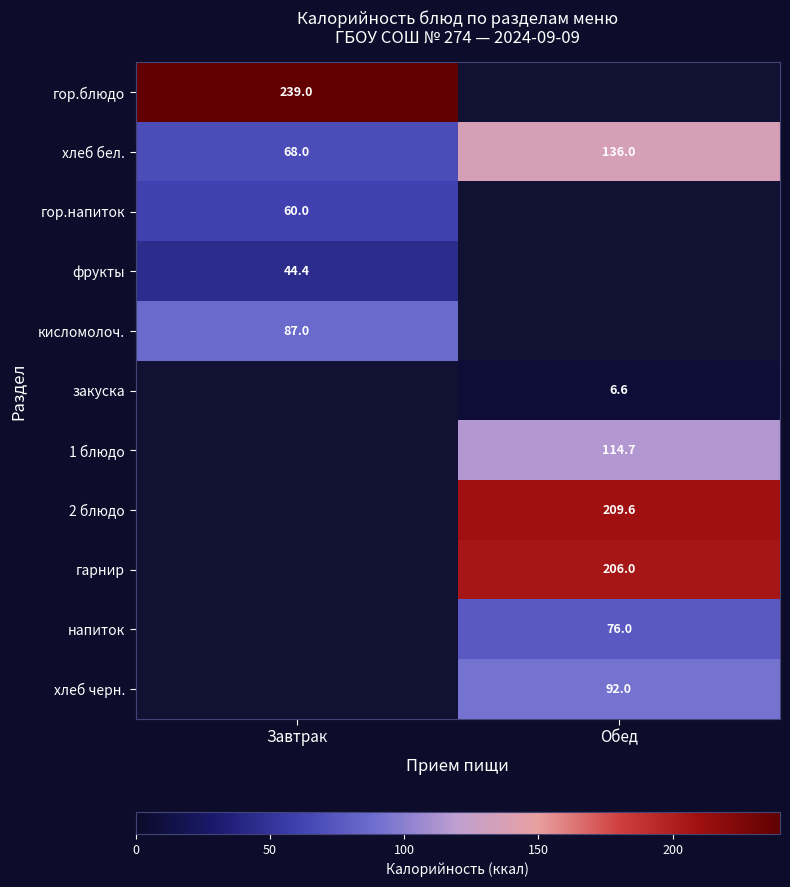

What is the difference between the highest and lowest values at Завтрак?

194.6